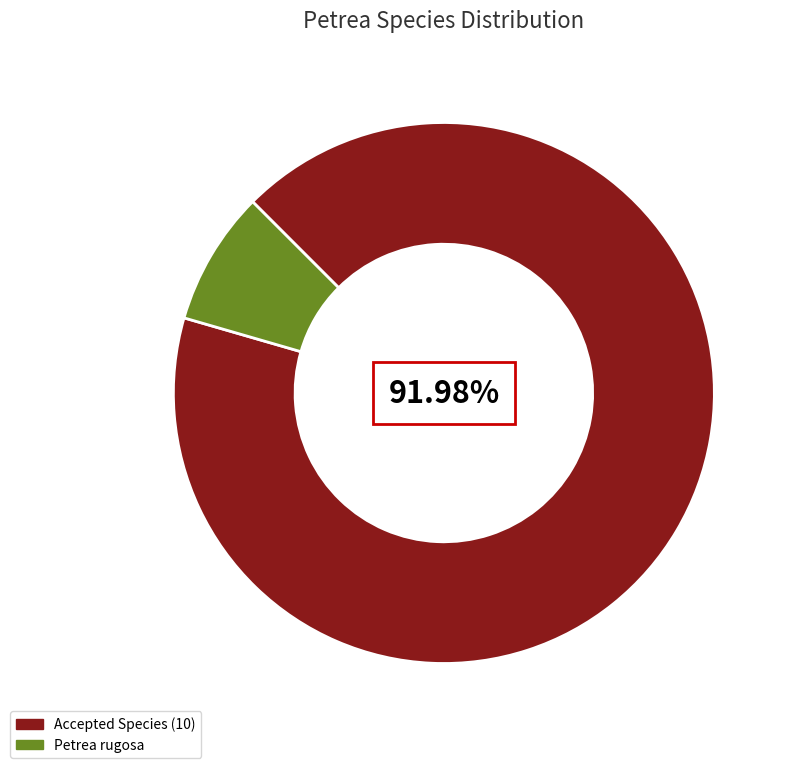

Do Petrea rugosa and Accepted Species (10) together represent more than half of the pie?

Yes